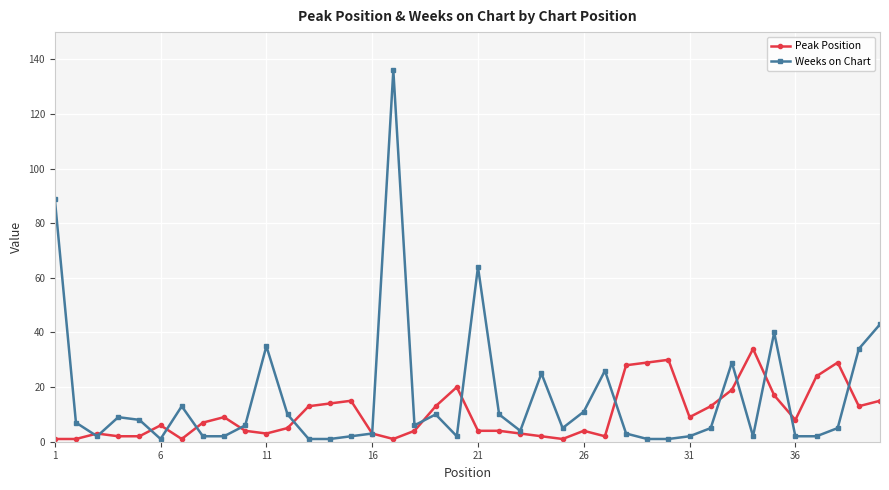

List the series in order of their peak value, highest first.

Weeks on Chart, Peak Position